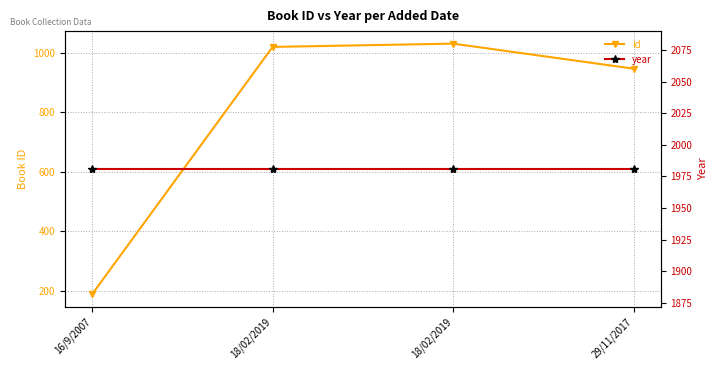

True or false: id and year intersect in this chart.

False